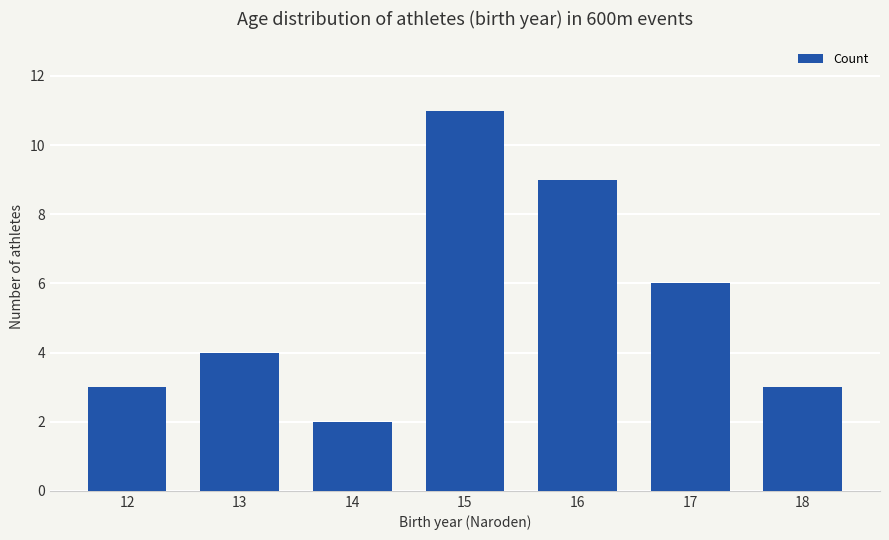

Between 16 and 12, which is larger?

16